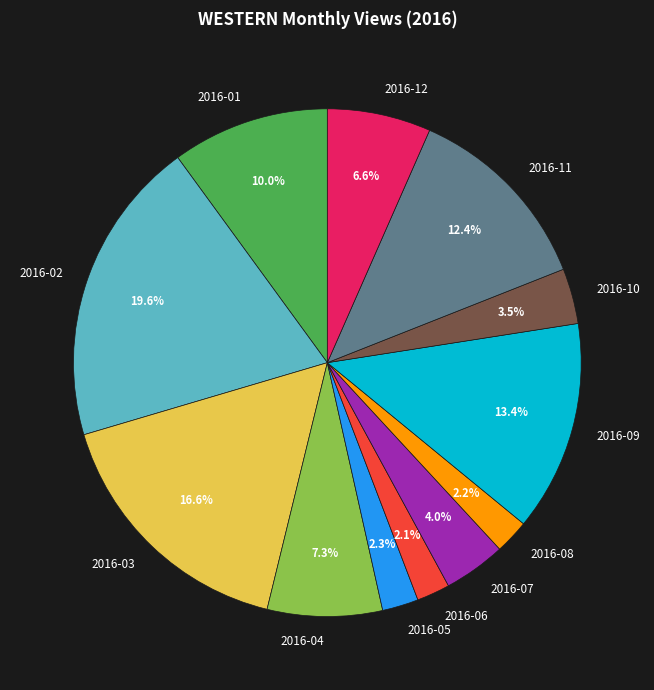

The 2016-09 slice represents 13% of the pie. True or false?

True